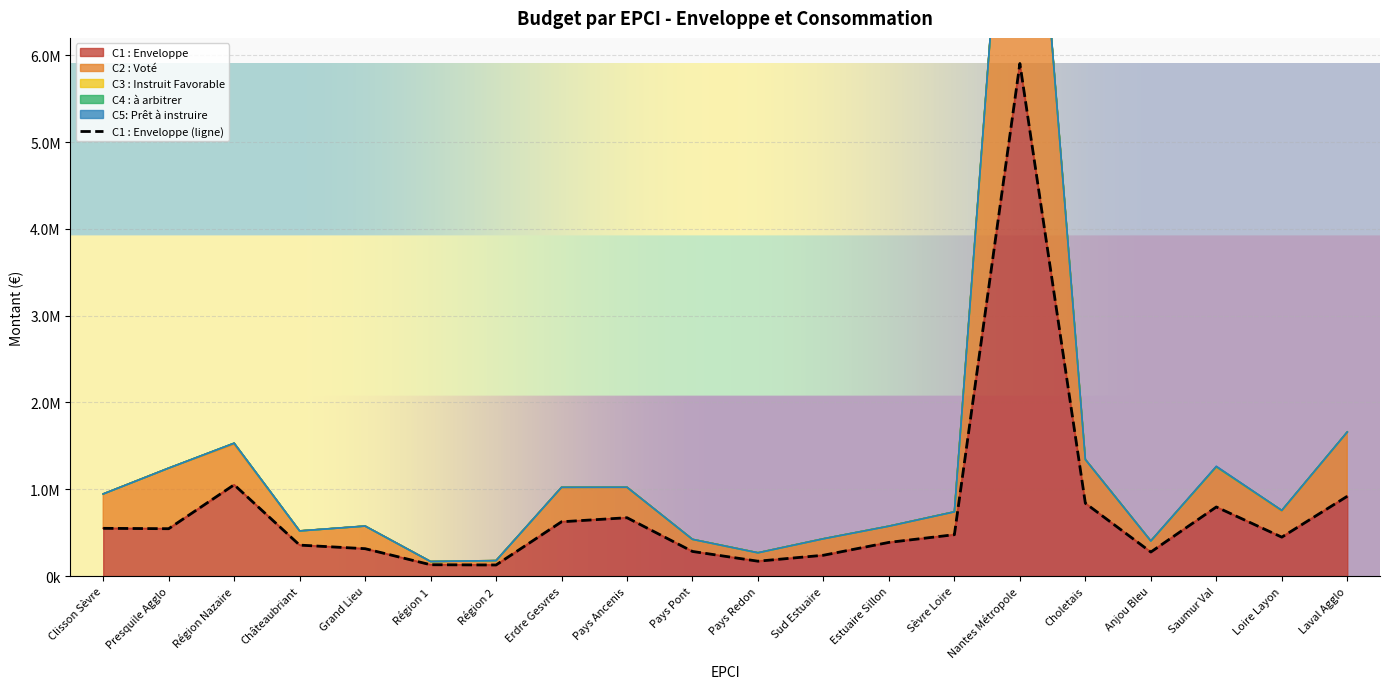

The value of C5: Prêt à instruire at 44 is 0. True or false?

True